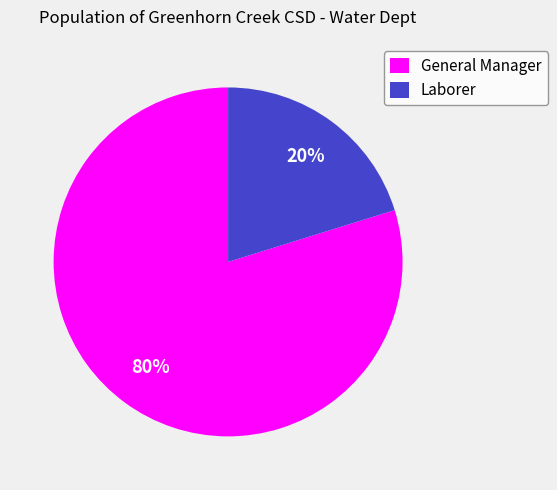

Which category has the biggest portion of the pie?

General Manager